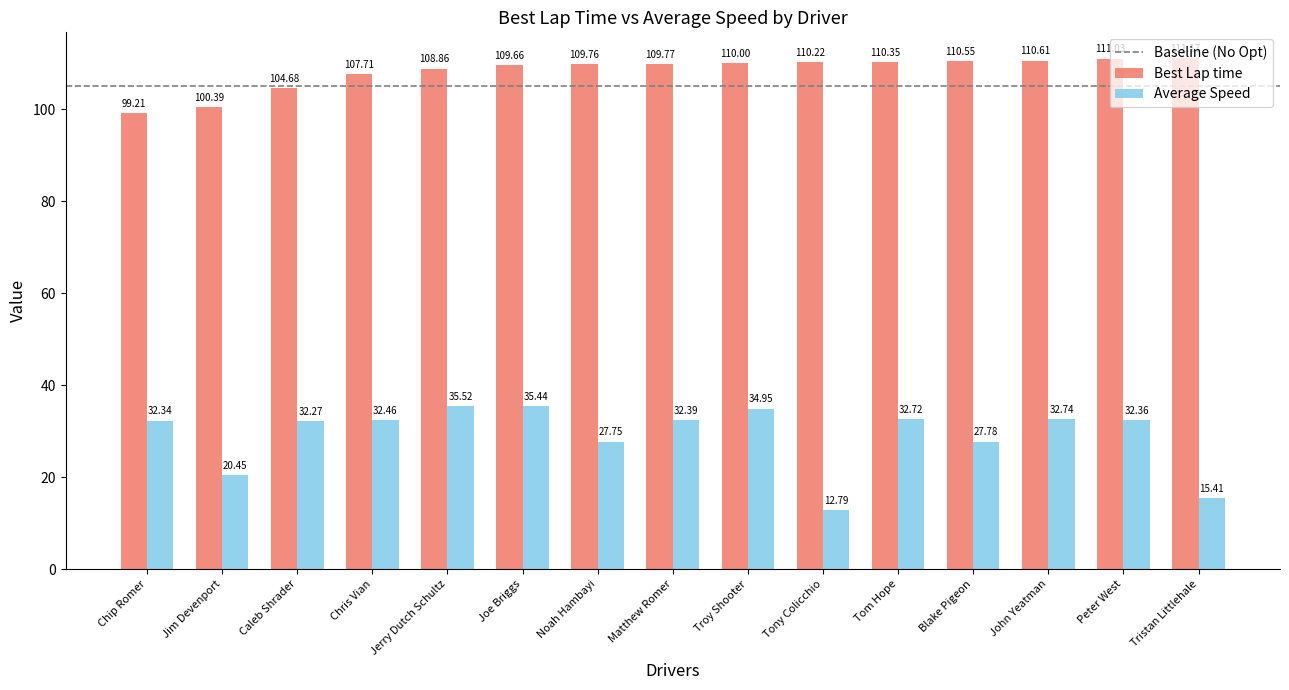

How many groups of bars are there?

15